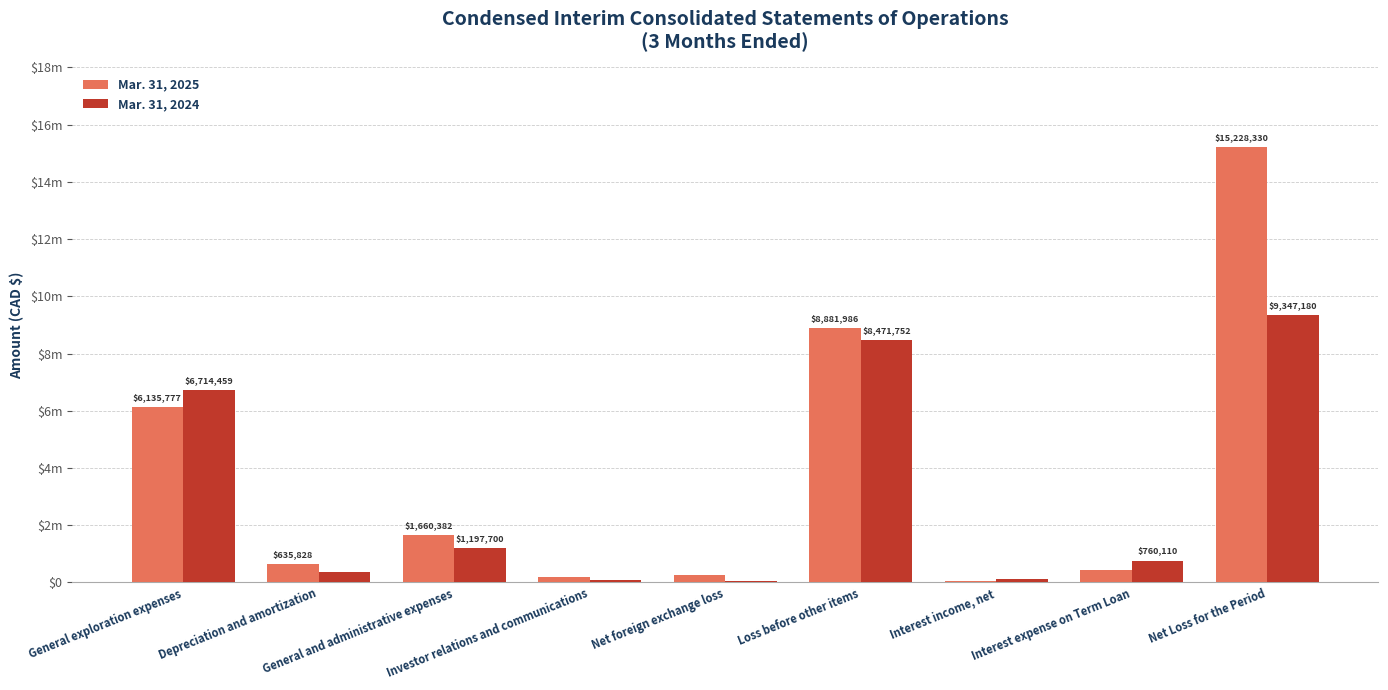

Which category has the lowest value across all series?

Interest income, net